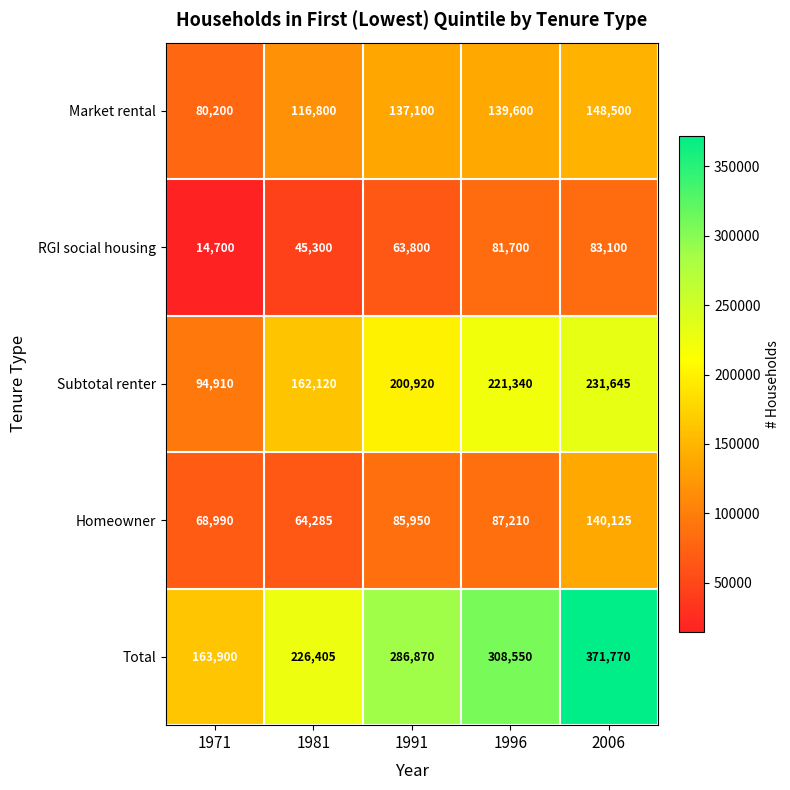

Which label corresponds to the smallest value in the chart?

1971